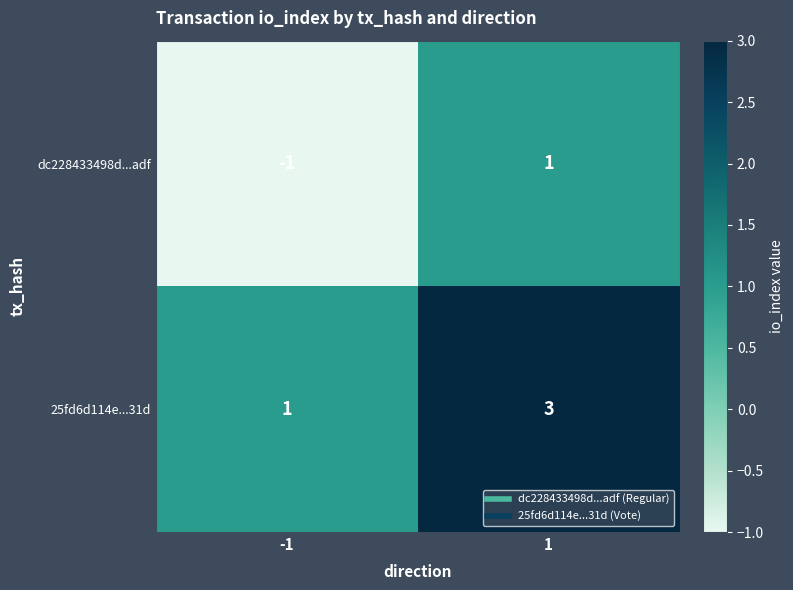

What is the difference between the highest and lowest values at -1?

2